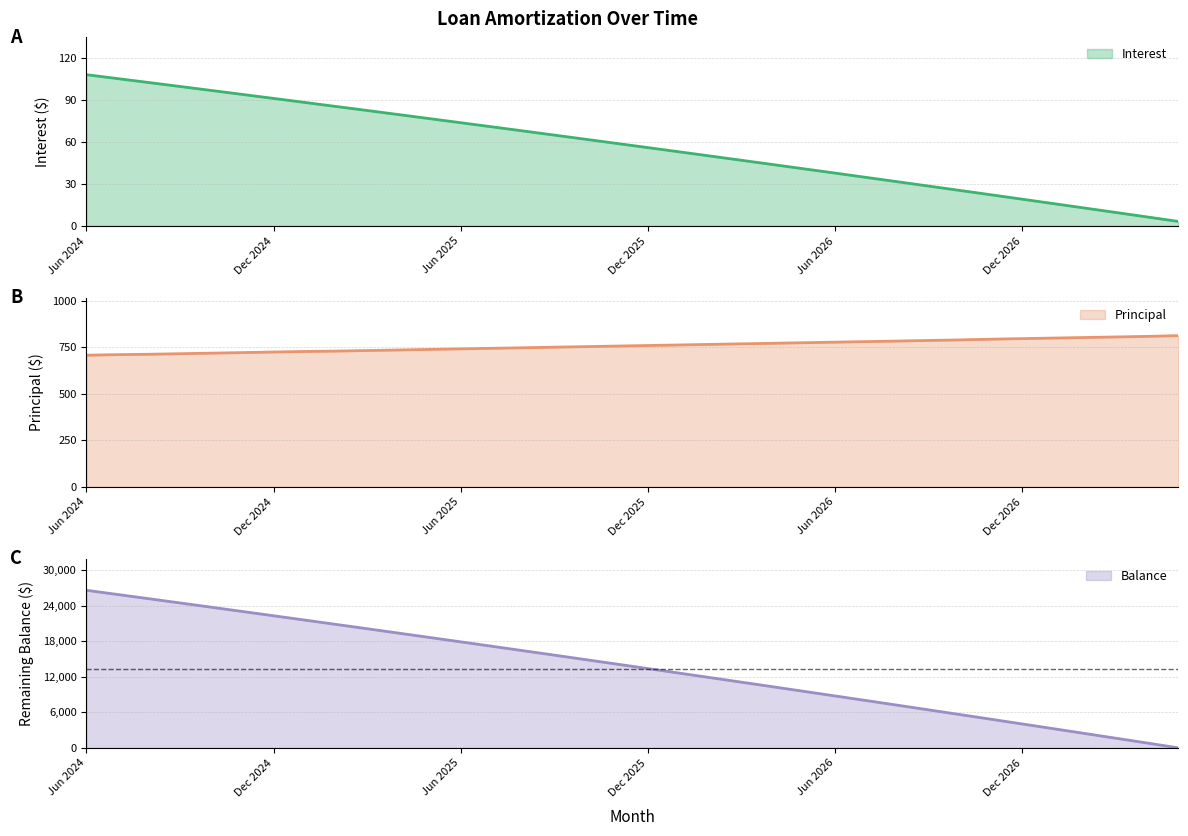

What is the sum of the Interest values at Sep 2025 and Aug 2024?

167.3